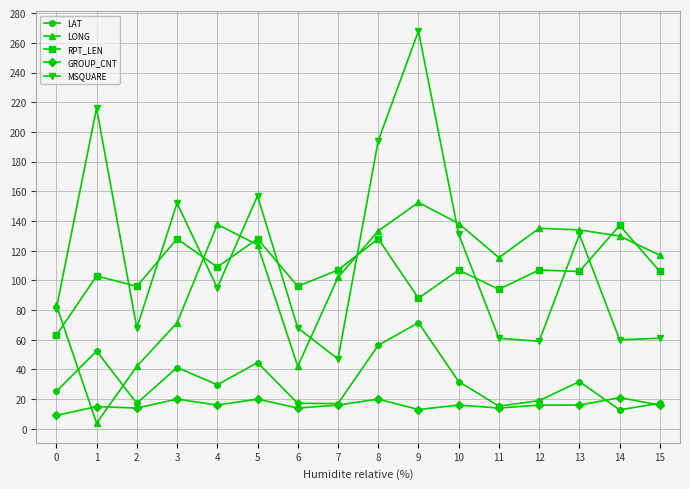

List the series in order of their peak value, lowest first.

GROUP_CNT, LAT, RPT_LEN, LONG, MSQUARE